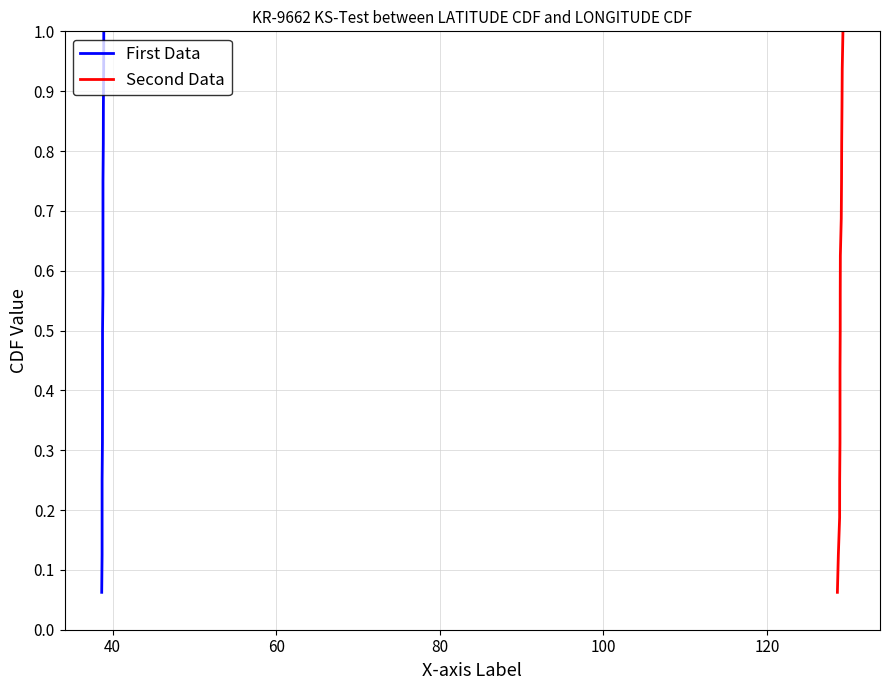

What is the highest value of the First Data series?

1.0